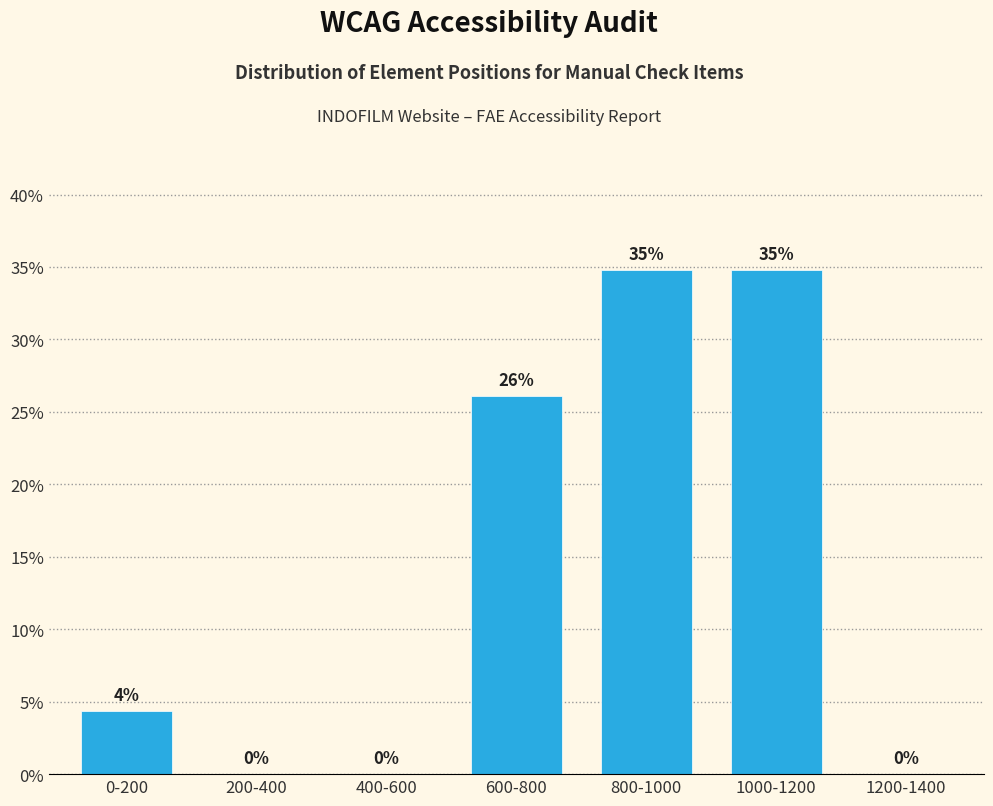

Is it true that the value at 200-400 is 20.8?

False